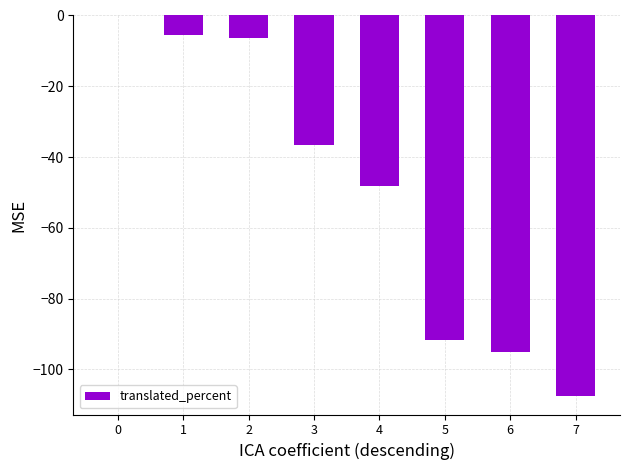

Is it true that the value at 6 is -147.2?

False